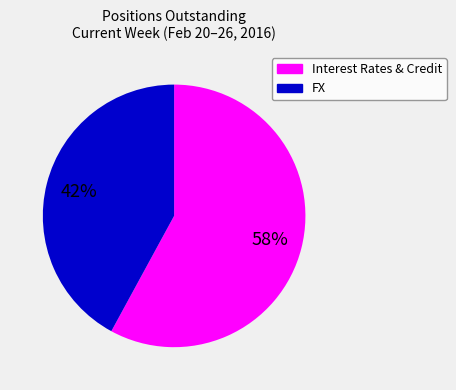

Is there any slice that represents more than half of the pie?

Yes